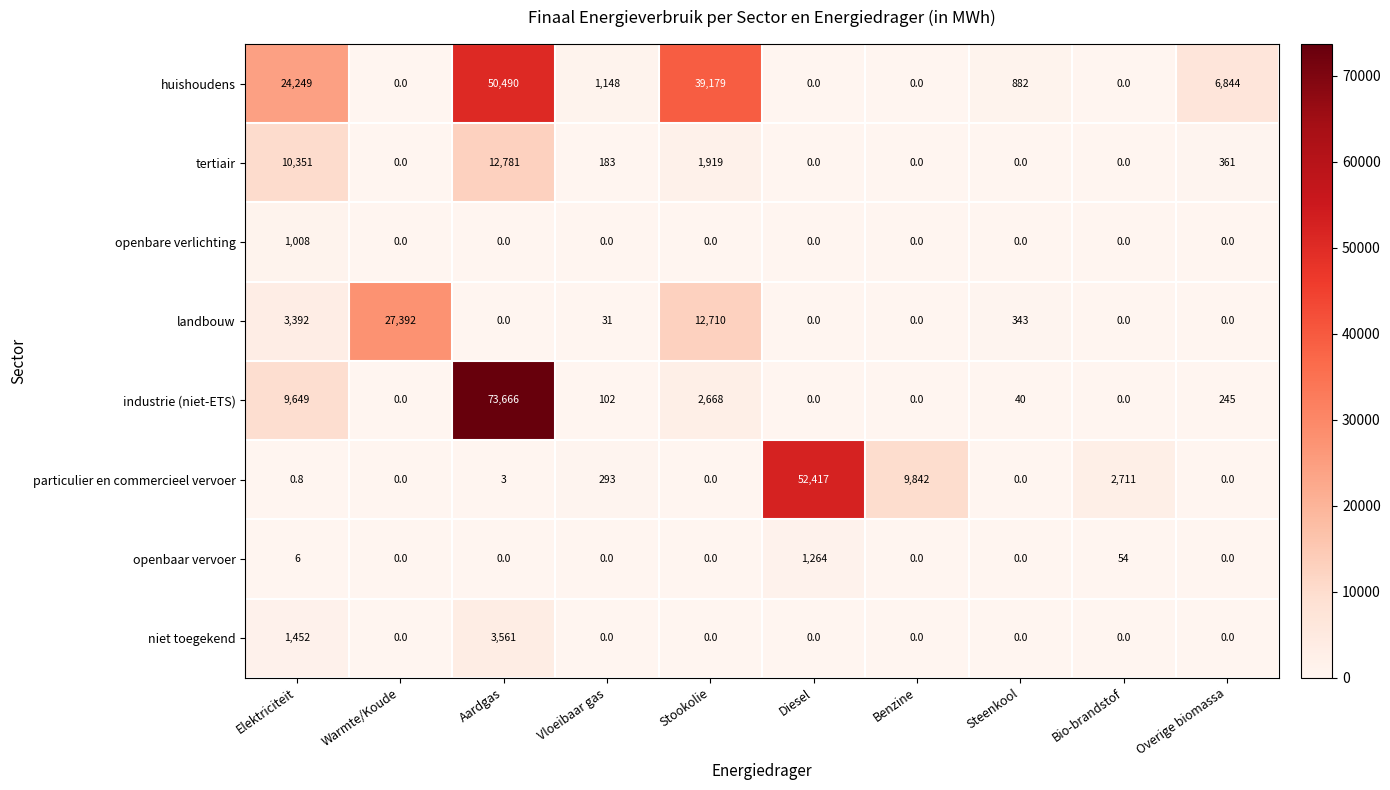

At which category is the sum across all series the highest?

Aardgas